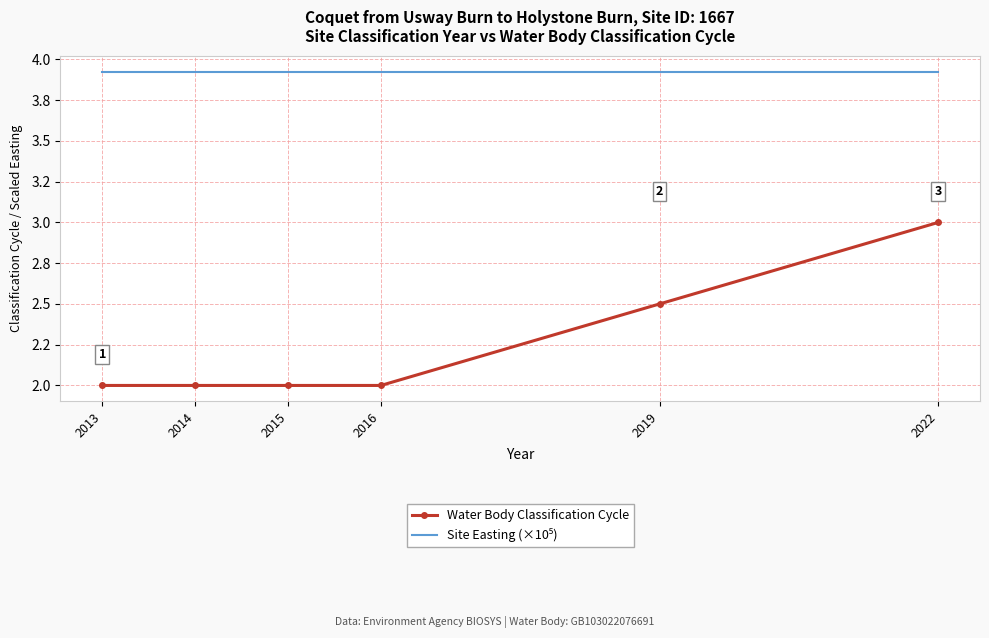

At which label does Site Easting (×10⁵) reach its peak?

2013